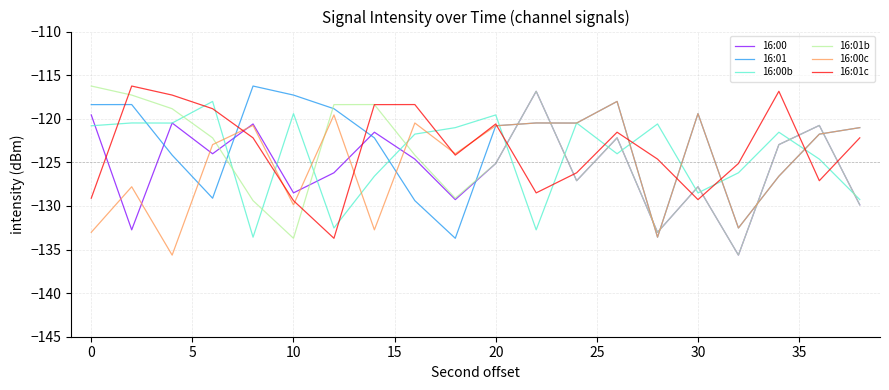

What is the smallest value displayed?

-135.6